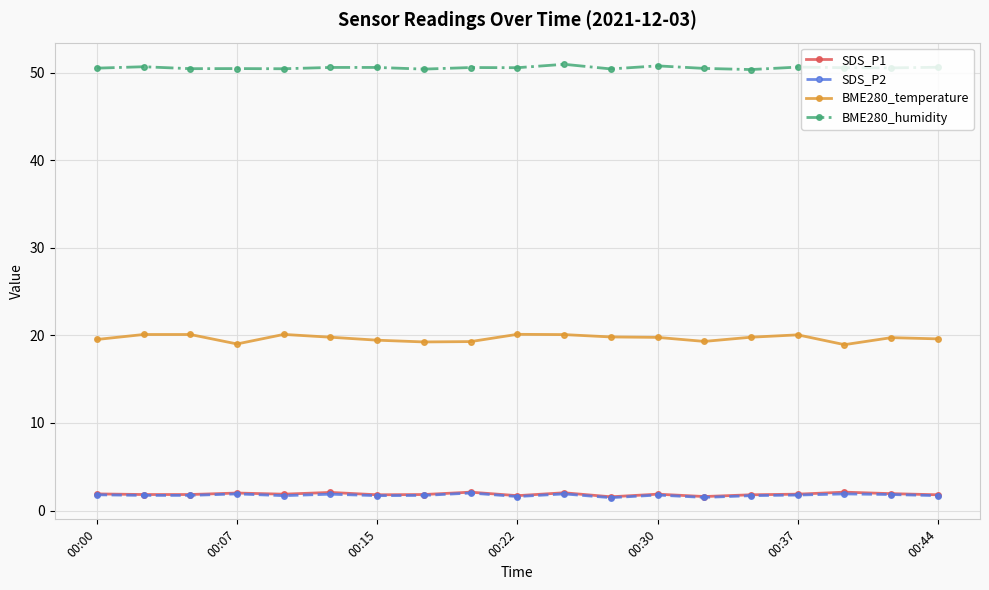

True or false: SDS_P1 and BME280_humidity intersect in this chart.

False